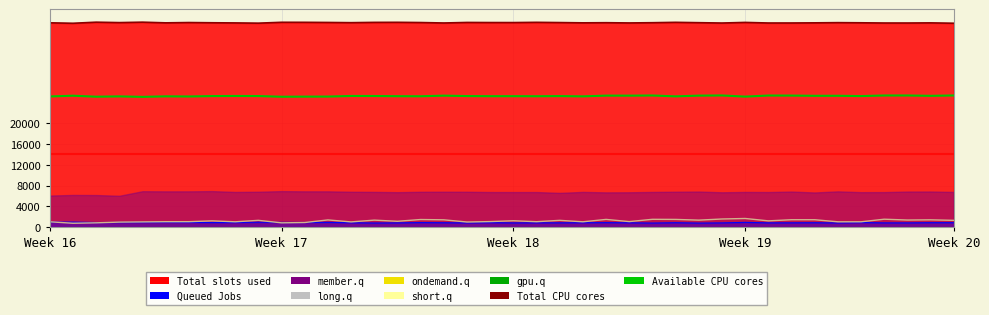

True or false: short.q and Available CPU cores cross at least once.

False